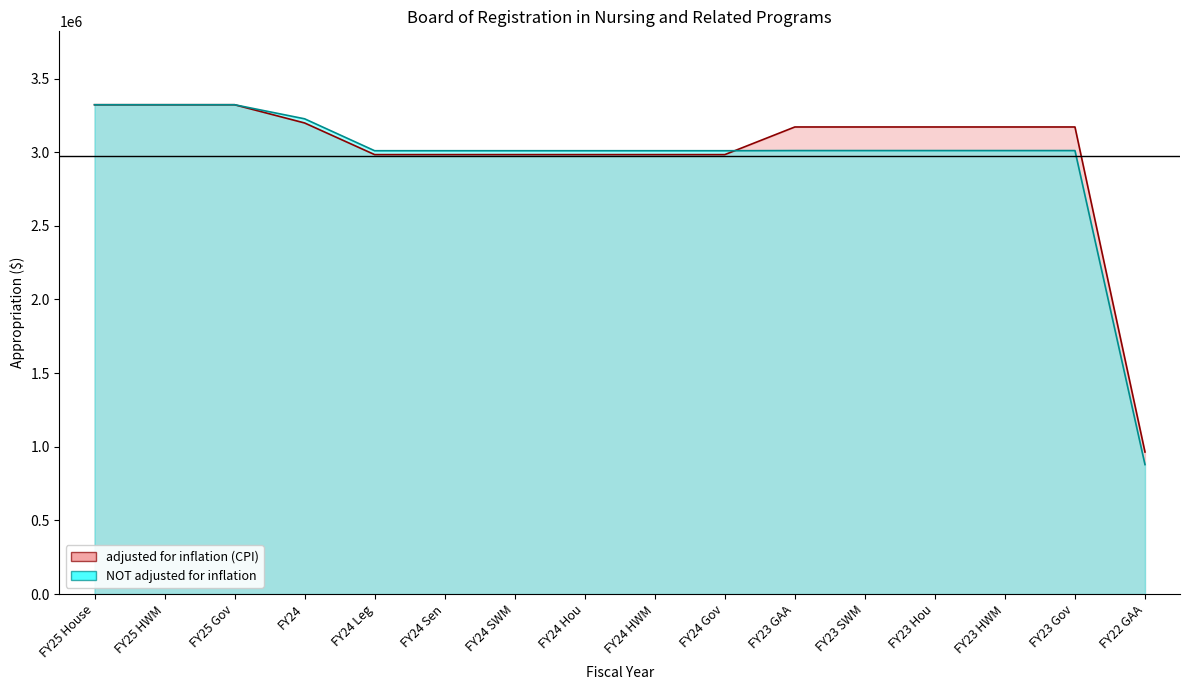

What position from the left is FY25 House?

1